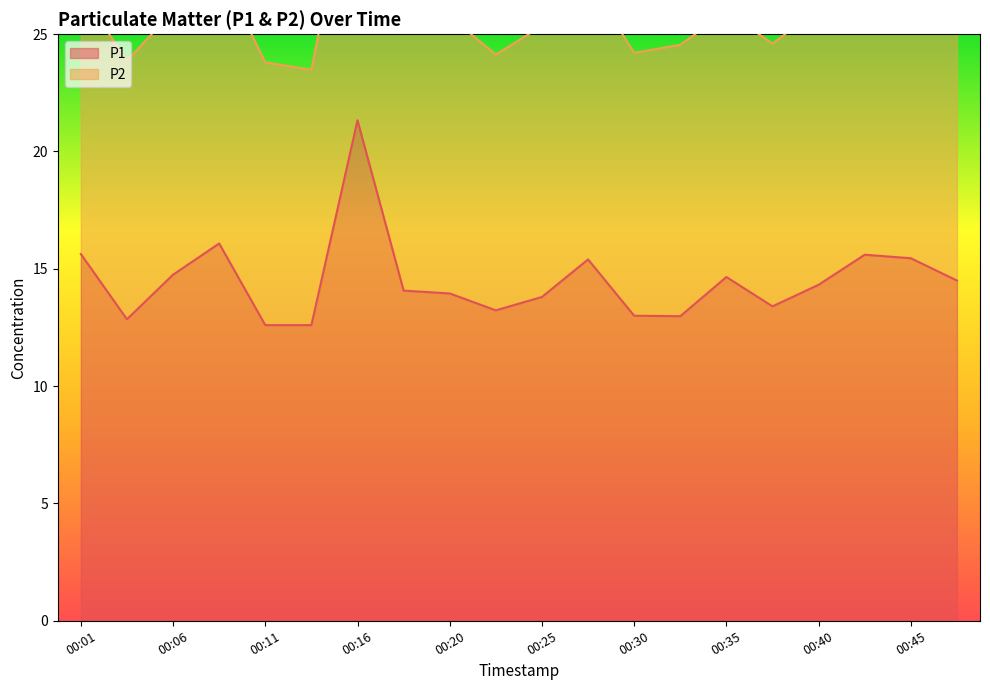

Where does the data first go above 14?

00:01